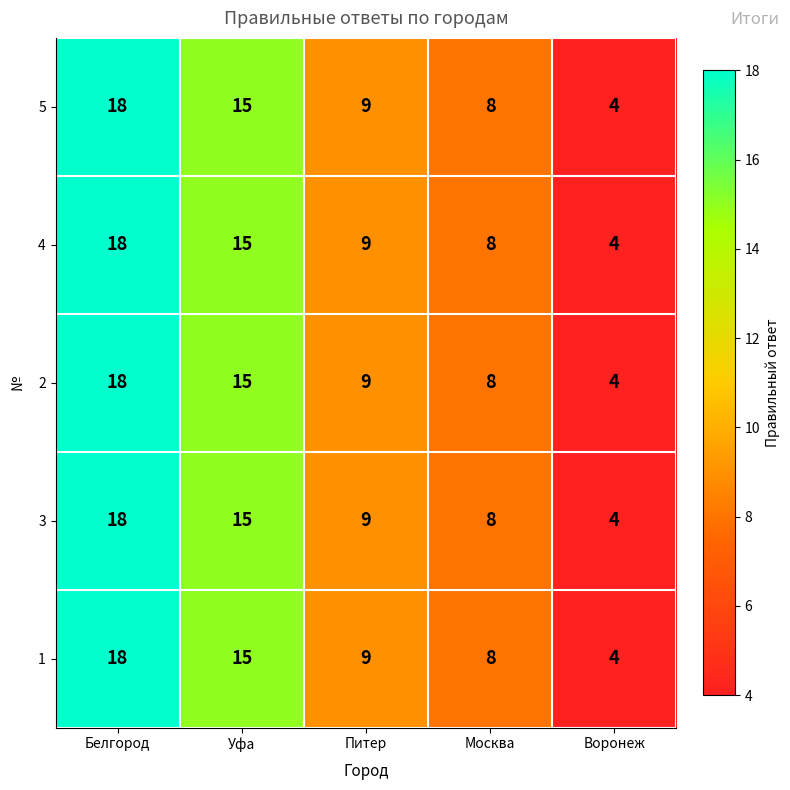

What is the maximum value shown in the chart?

18